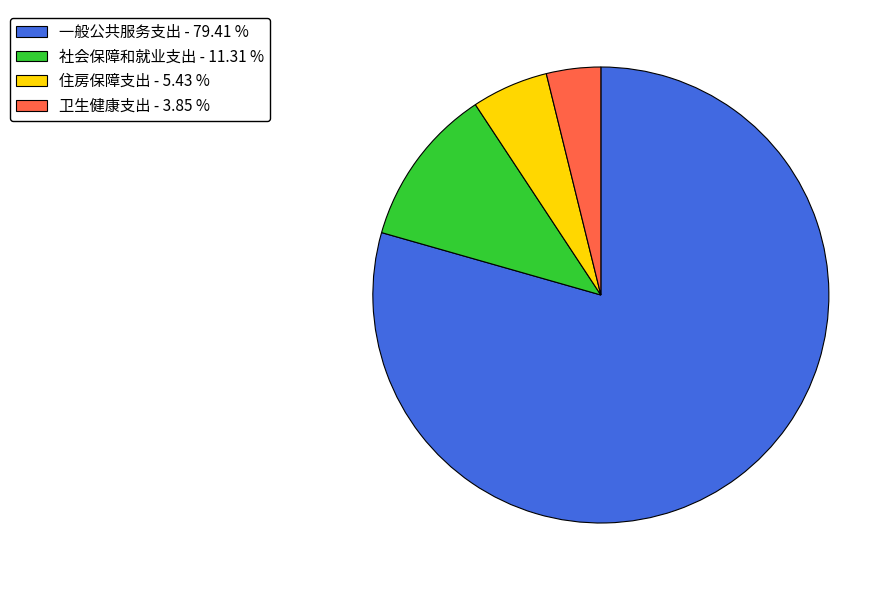

What is the smallest slice in the pie chart?

卫生健康支出